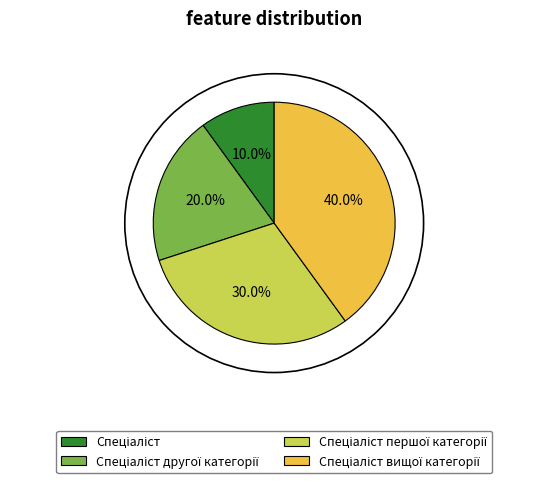

Is there a majority slice in this chart?

No